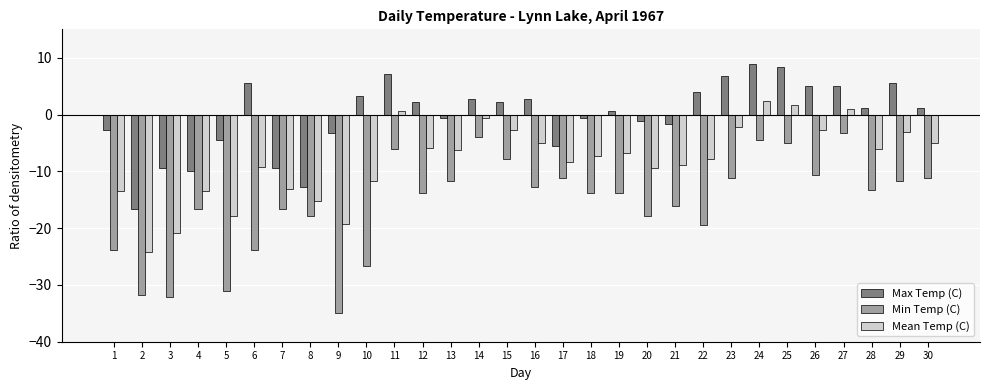

True or false: Max Temp (C) has a value of 5.0 at 26.

True